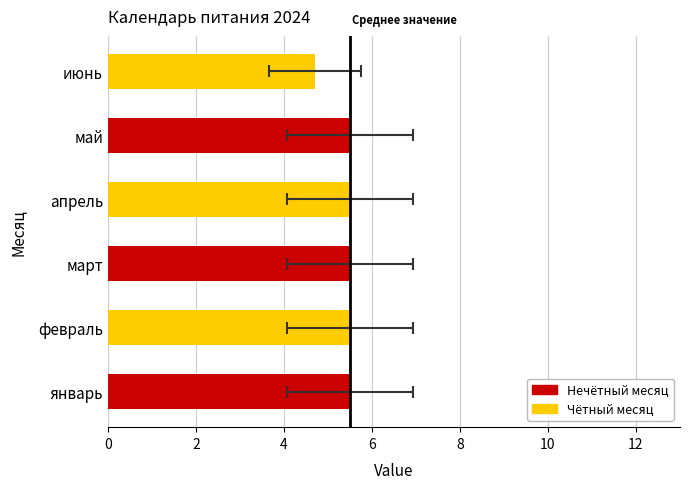

At which label does март reach its peak?

март